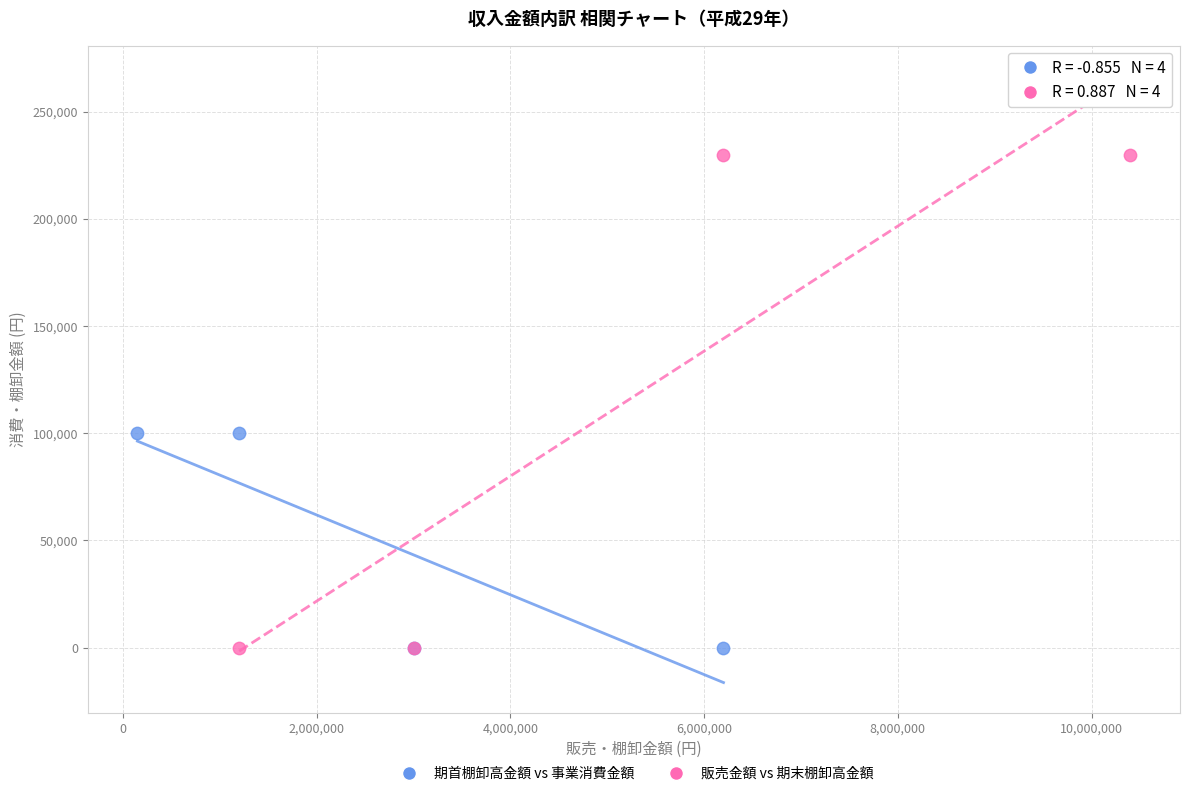

Which series has the largest Y range (max minus min)?

販売金額 vs 期末棚卸高金額